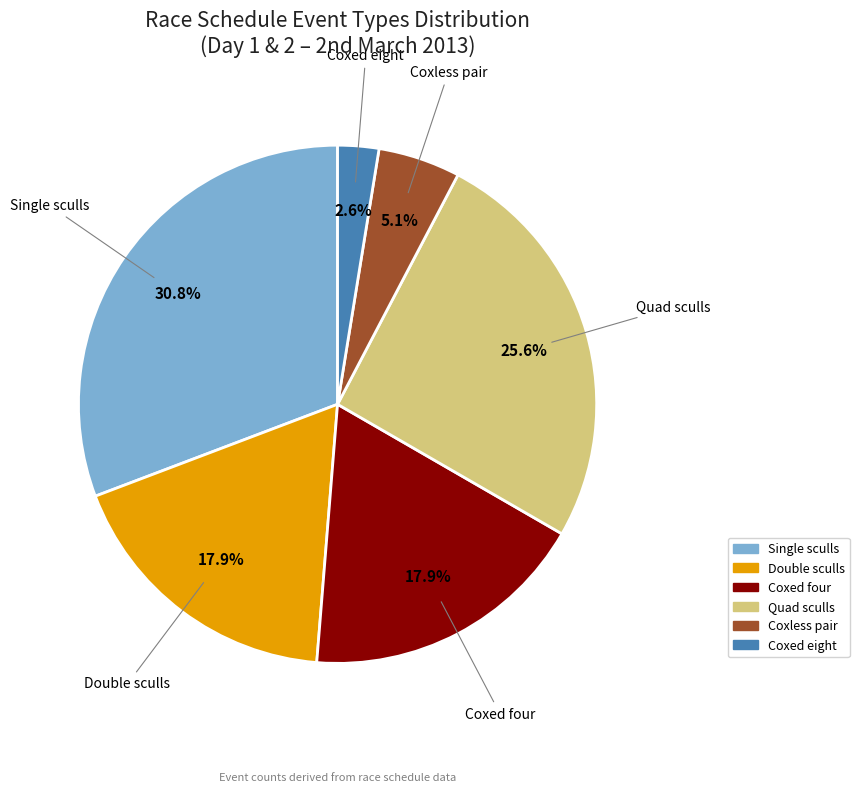

Does any single category account for the majority?

No